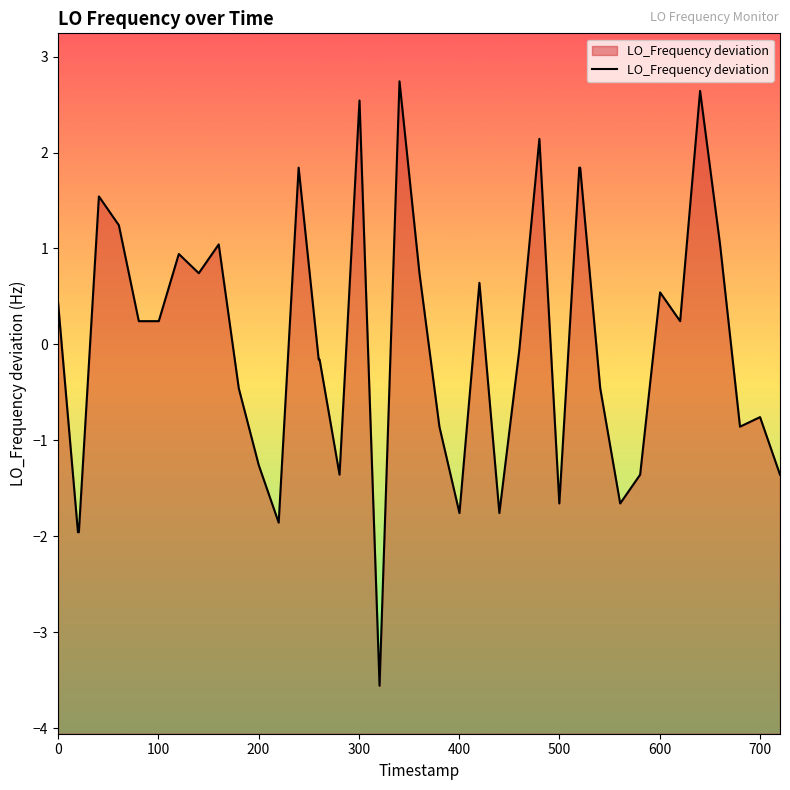

What is the minimum value shown in the chart?

-3.6